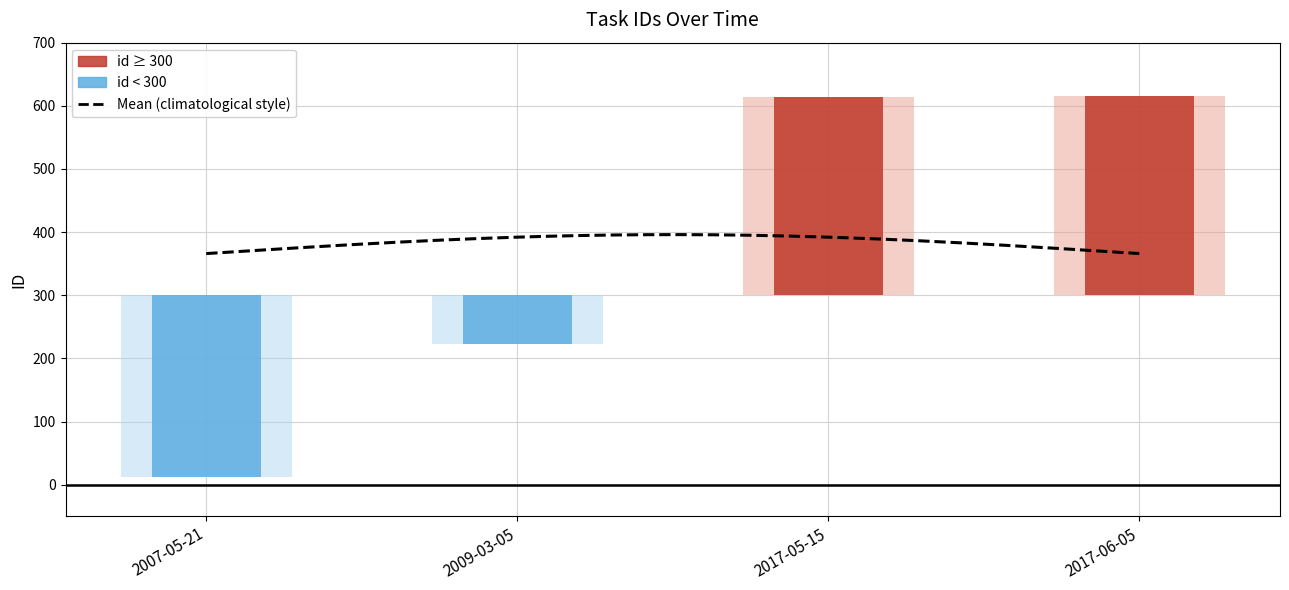

Reading left to right, list all the values displayed in this chart.

-288	-77	314	315